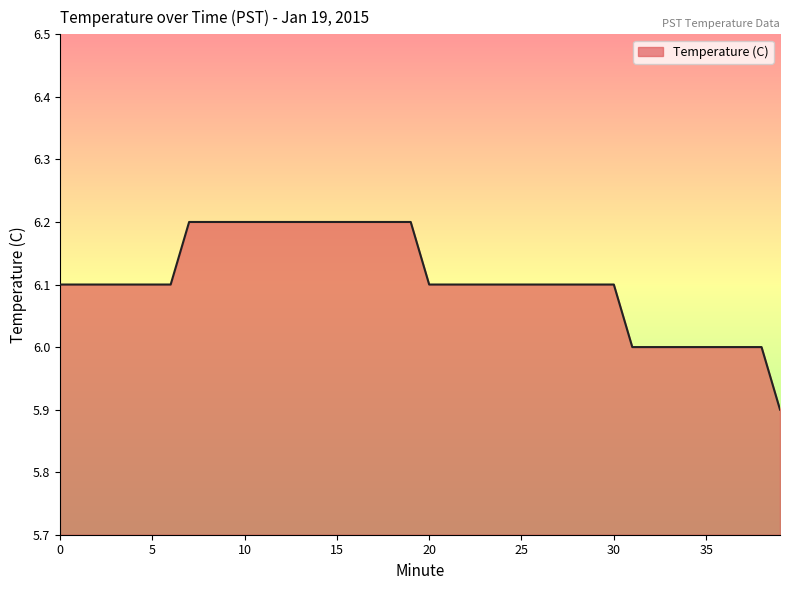

What is the greatest value displayed?

6.2